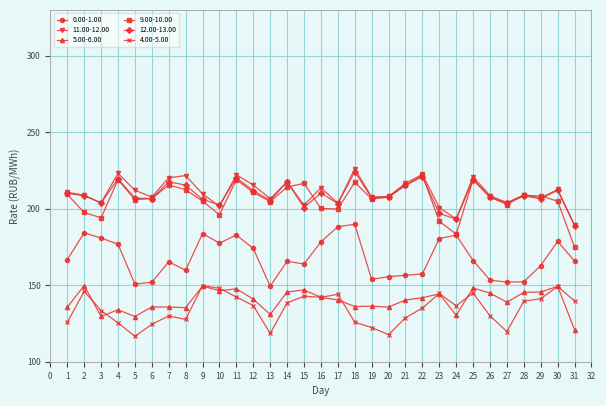

True or false: 0.00-1.00 and 12.00-13.00 intersect in this chart.

False